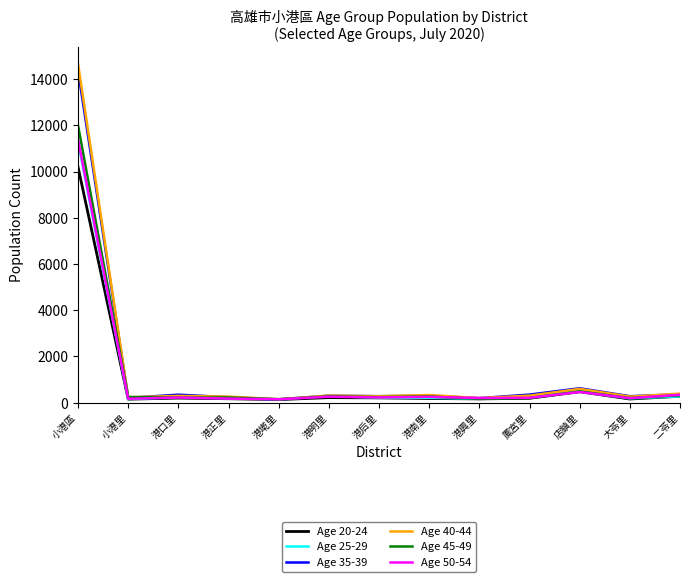

At which category is the sum across all series the highest?

小港區